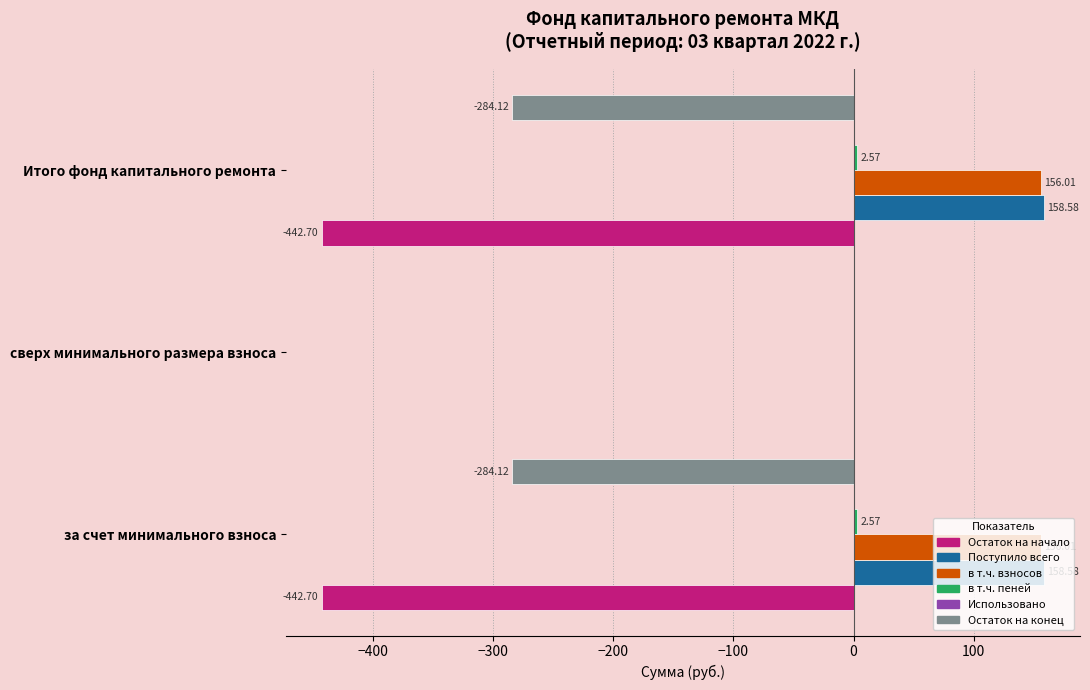

Between за счет минимального взноса and сверх минимального размера взноса, which series saw the biggest shift?

Остаток на начало